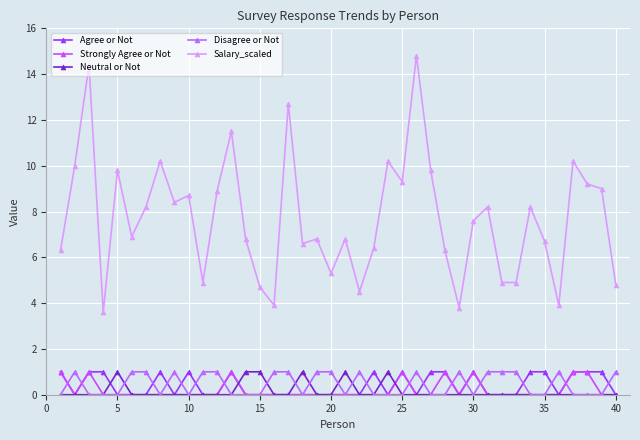

What is the average value of the Salary_scaled series?

7.7